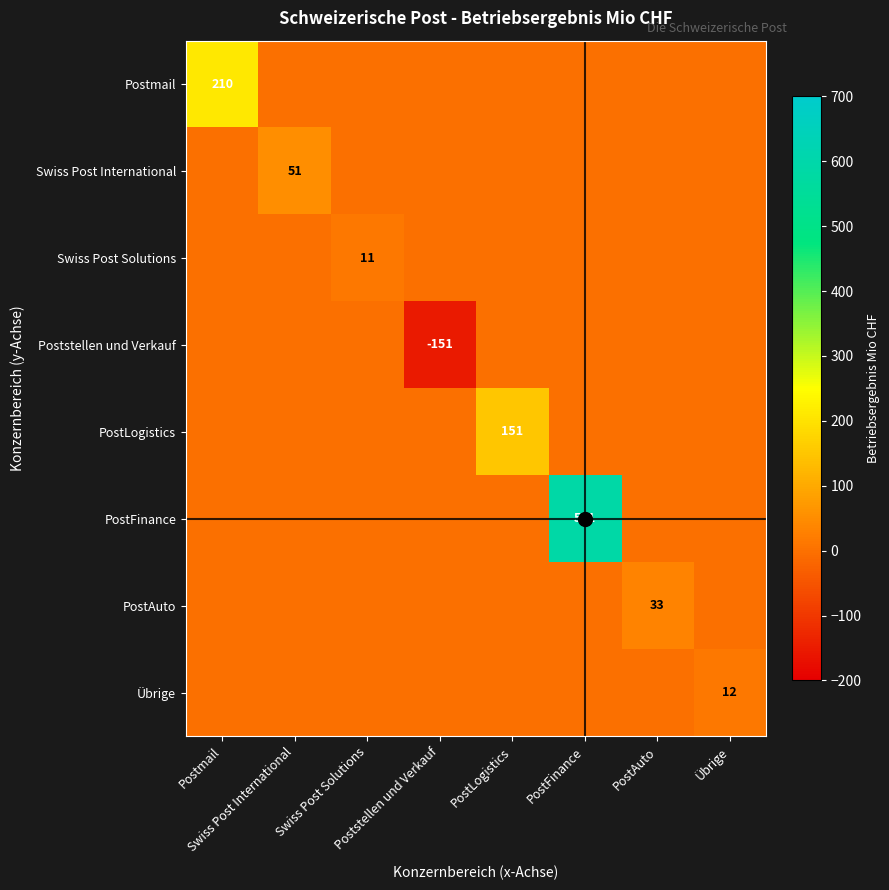

List the labels in order of PostLogistics value, largest first.

PostLogistics, Postmail, Swiss Post International, Swiss Post Solutions, Poststellen und Verkauf, PostFinance, PostAuto, Übrige